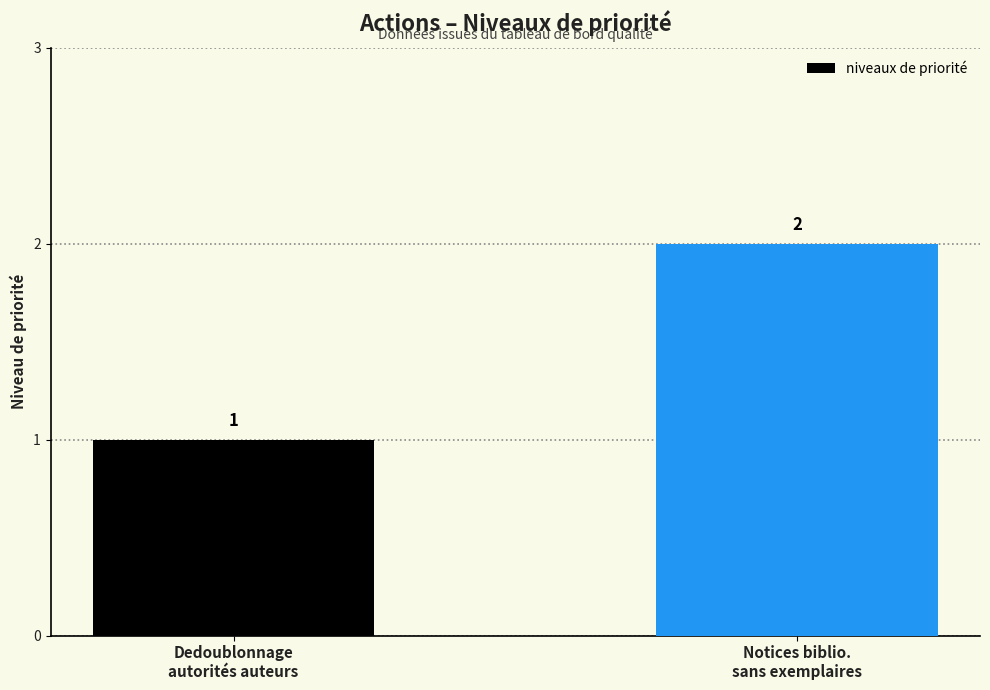

Which has a higher value, Dedoublonnage
autorités auteurs or Notices biblio.
sans exemplaires?

Notices biblio.
sans exemplaires